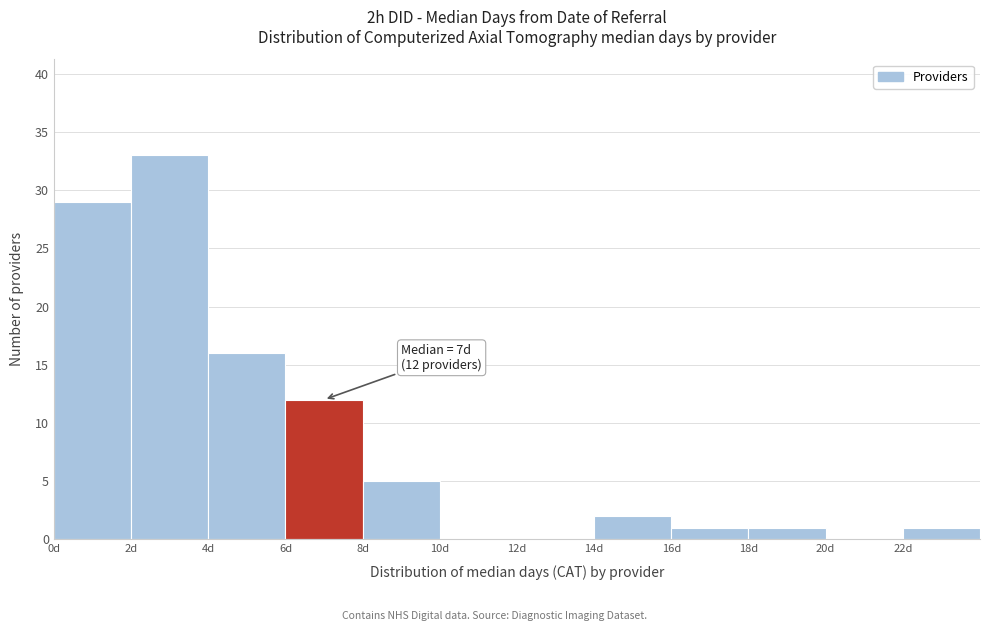

Over which range of the x-axis is the bar tallest?

2 to 4